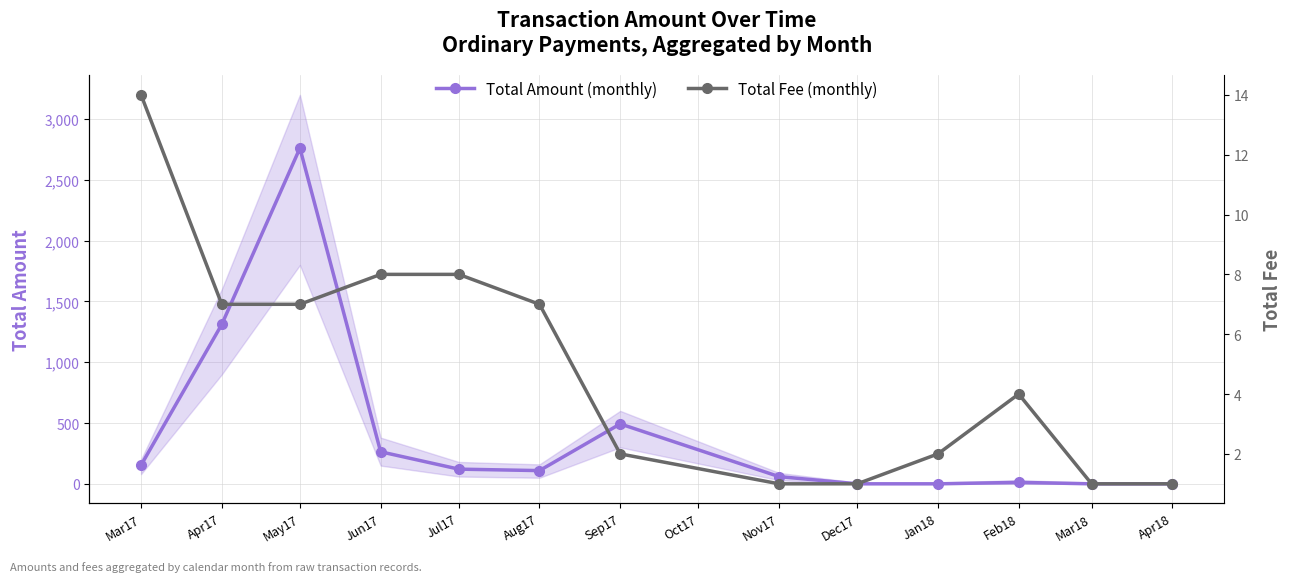

Where is Total Amount (monthly) nearest to the value 1380?

Apr17